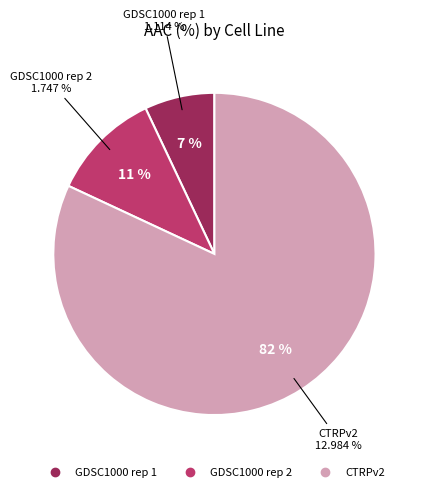

Rank the categories by value from lowest to highest.

GDSC1000 rep 1, GDSC1000 rep 2, CTRPv2